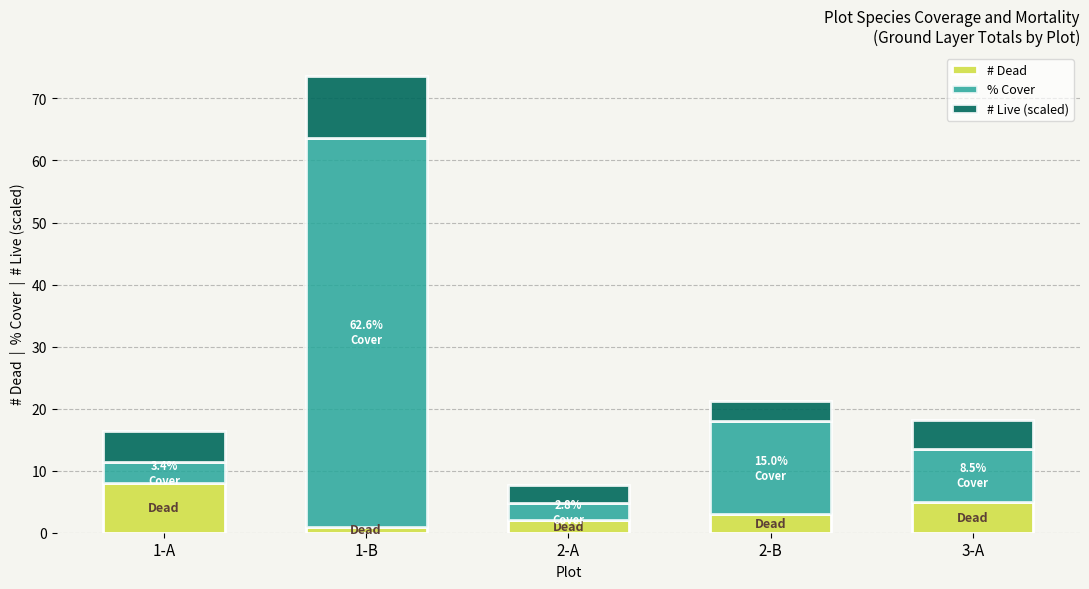

What is the sum of all # Dead values?

19.0